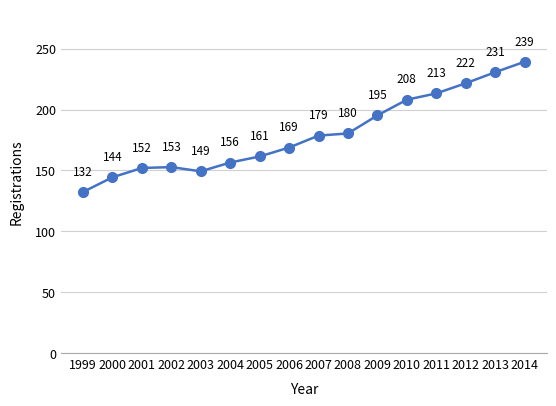

How many interior local peaks (higher than both neighbors) does the data have?

1